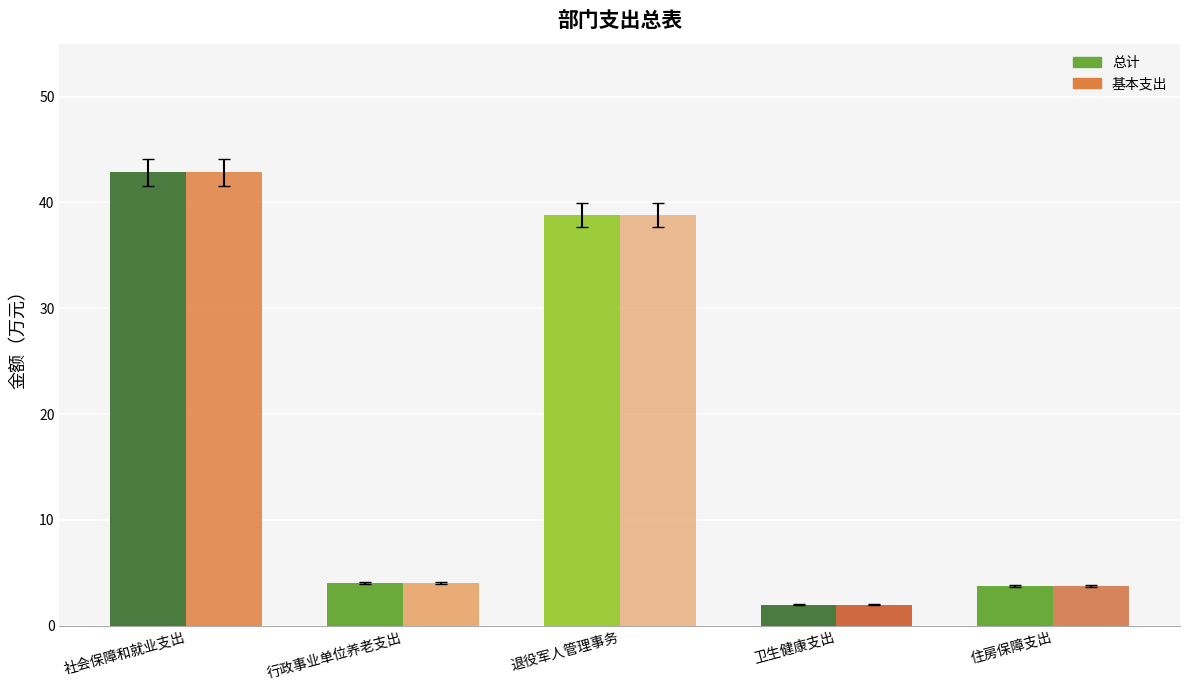

Which label corresponds to the smallest value in the chart?

卫生健康支出